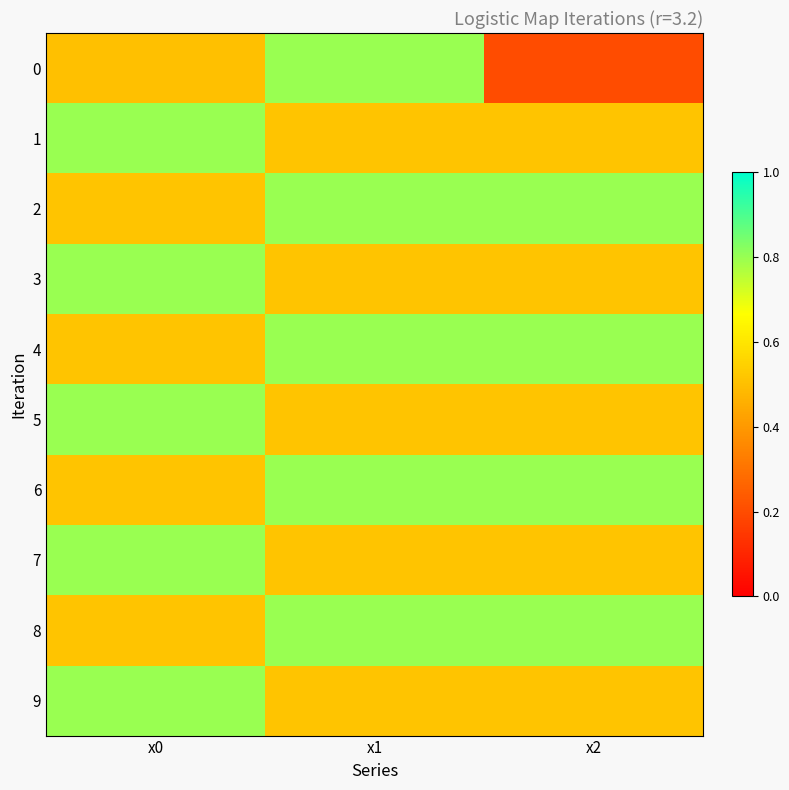

Between x1 and x0, which is larger?

x1